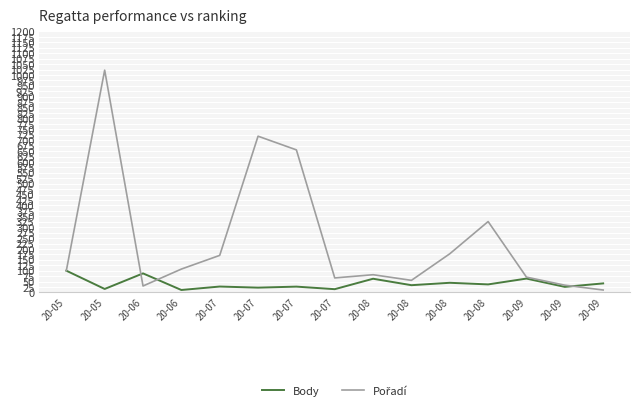

Does the chart have visible grid lines?

Yes